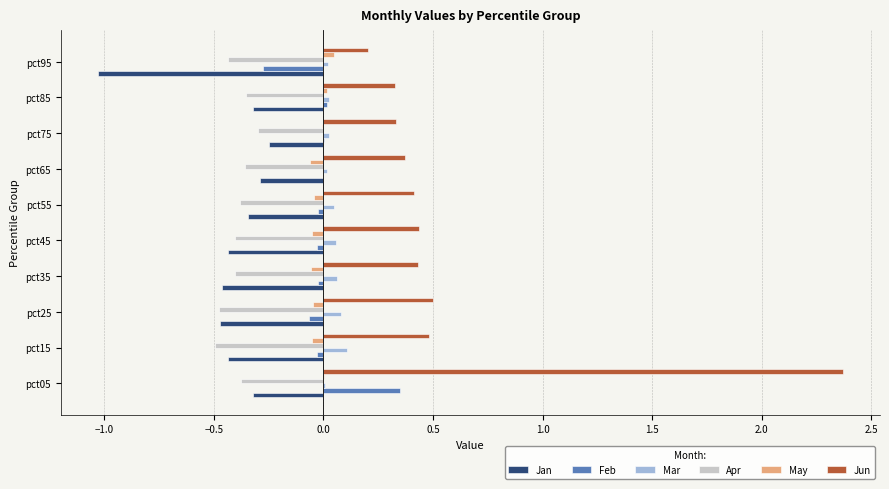

The Jun series shows 0.4 at pct55. True or false?

True